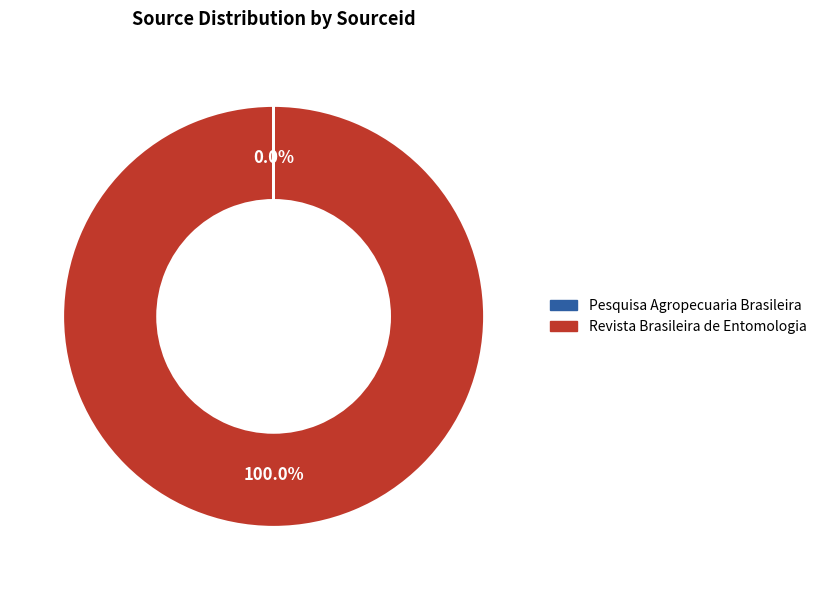

To the nearest percent, what percentage of the pie is Revista Brasileira de Entomologia?

100%